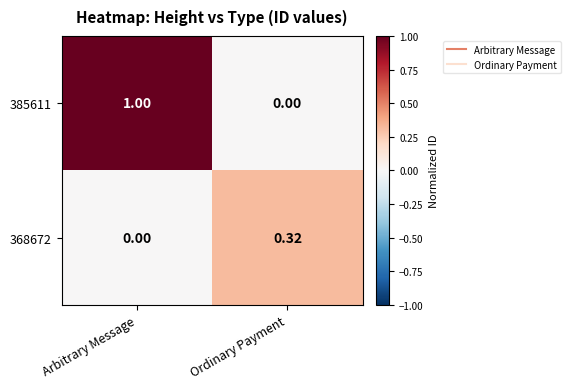

How many positive values does the 385611 series have?

1